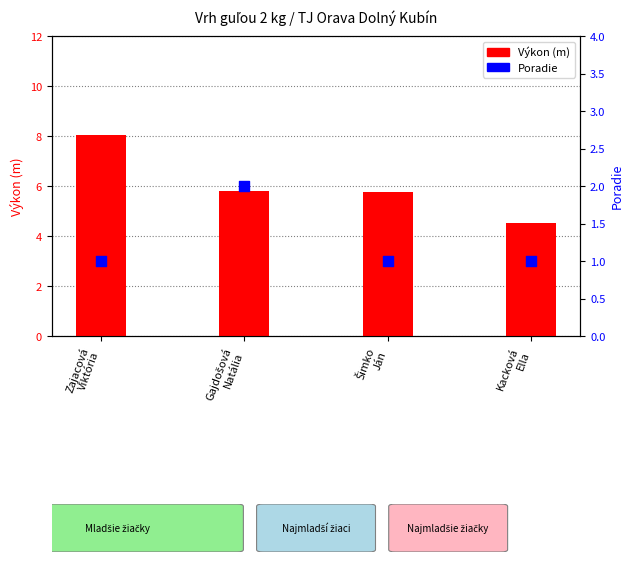

Which series has the largest total across all categories?

Výkon (m)